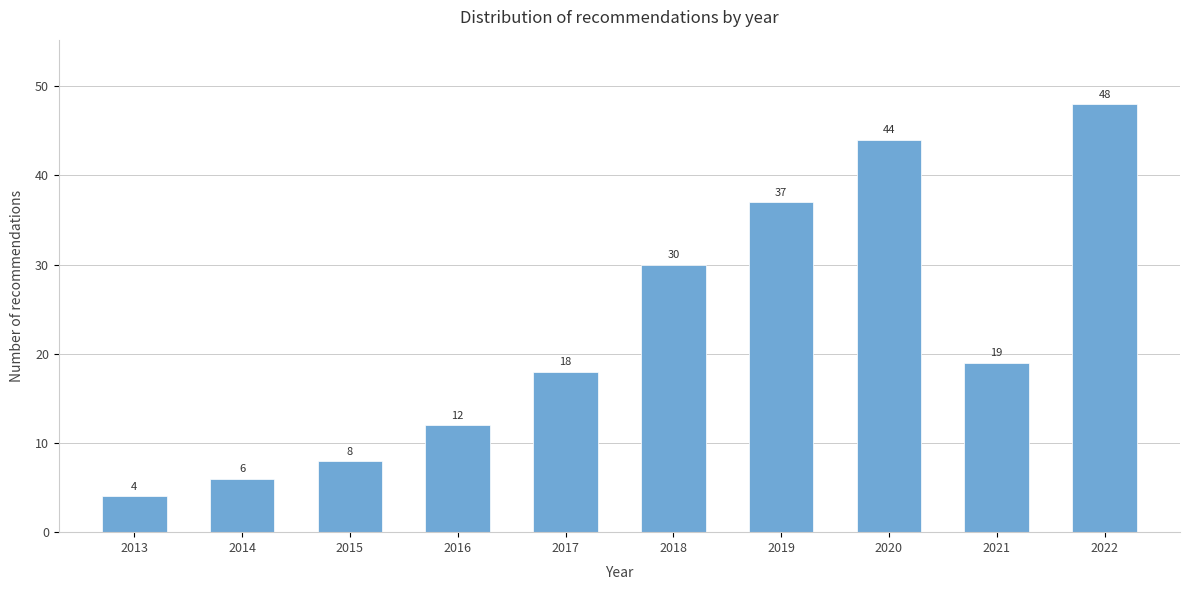

Reading right to left, list all the values displayed in this chart.

48	19	44	37	30	18	12	8	6	4